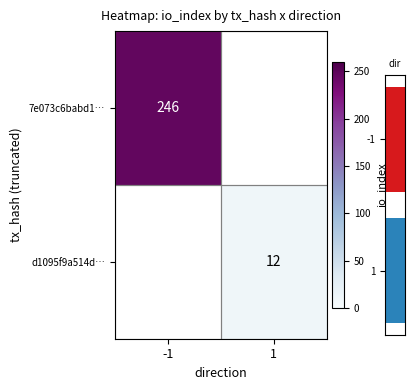

True or false: 7e073c6babd1… has a value of 436 at -1.

False